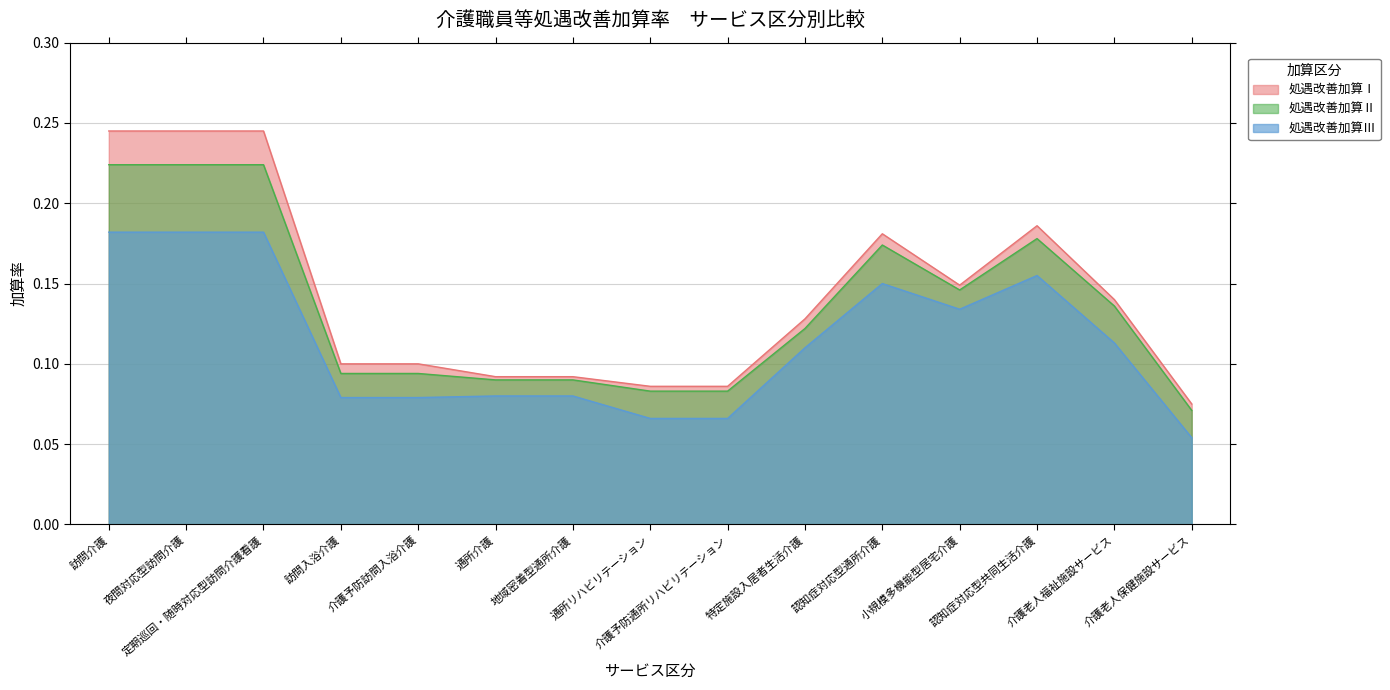

True or false: 処遇改善加算Ⅱ and 処遇改善加算Ⅰ intersect in this chart.

False